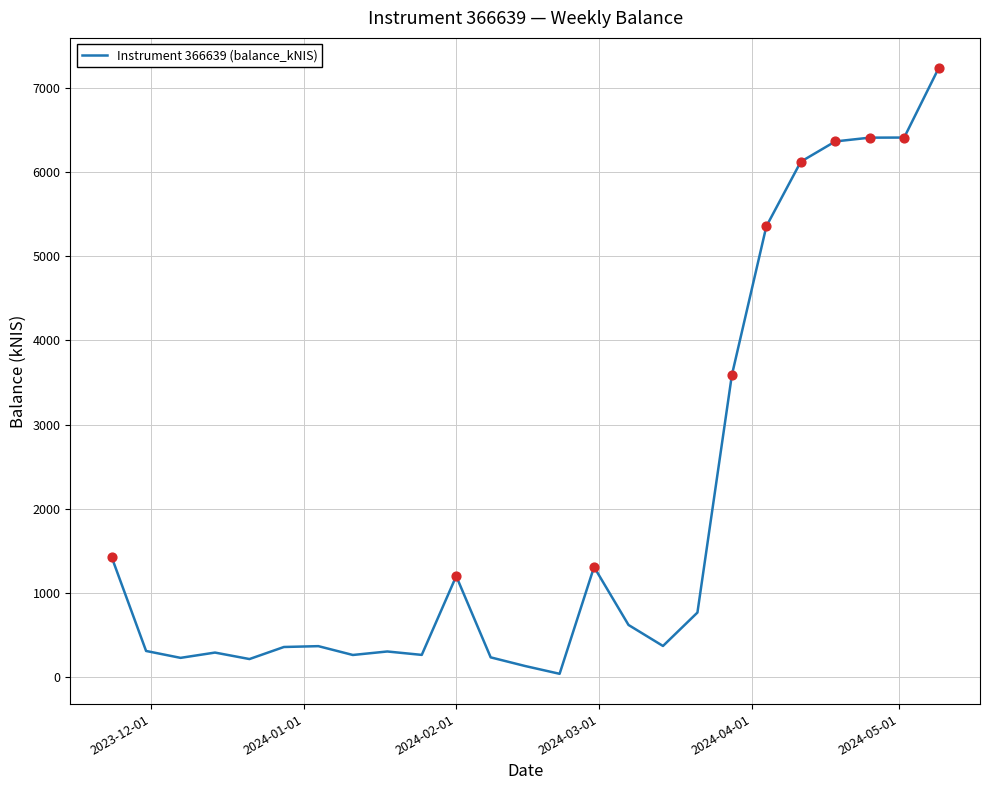

What is the maximum value shown in the chart?

7237.1